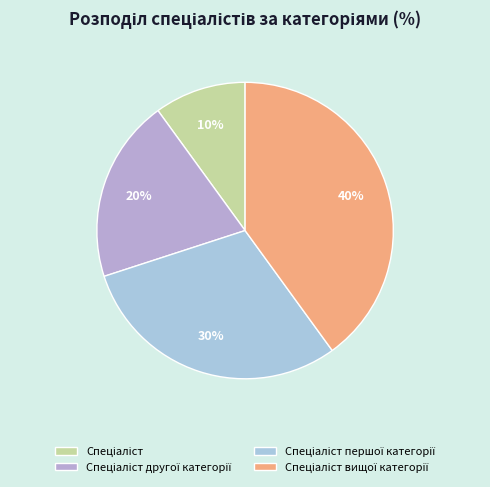

To the nearest percent, what percentage of the pie is Спеціаліст другої категорії?

20%